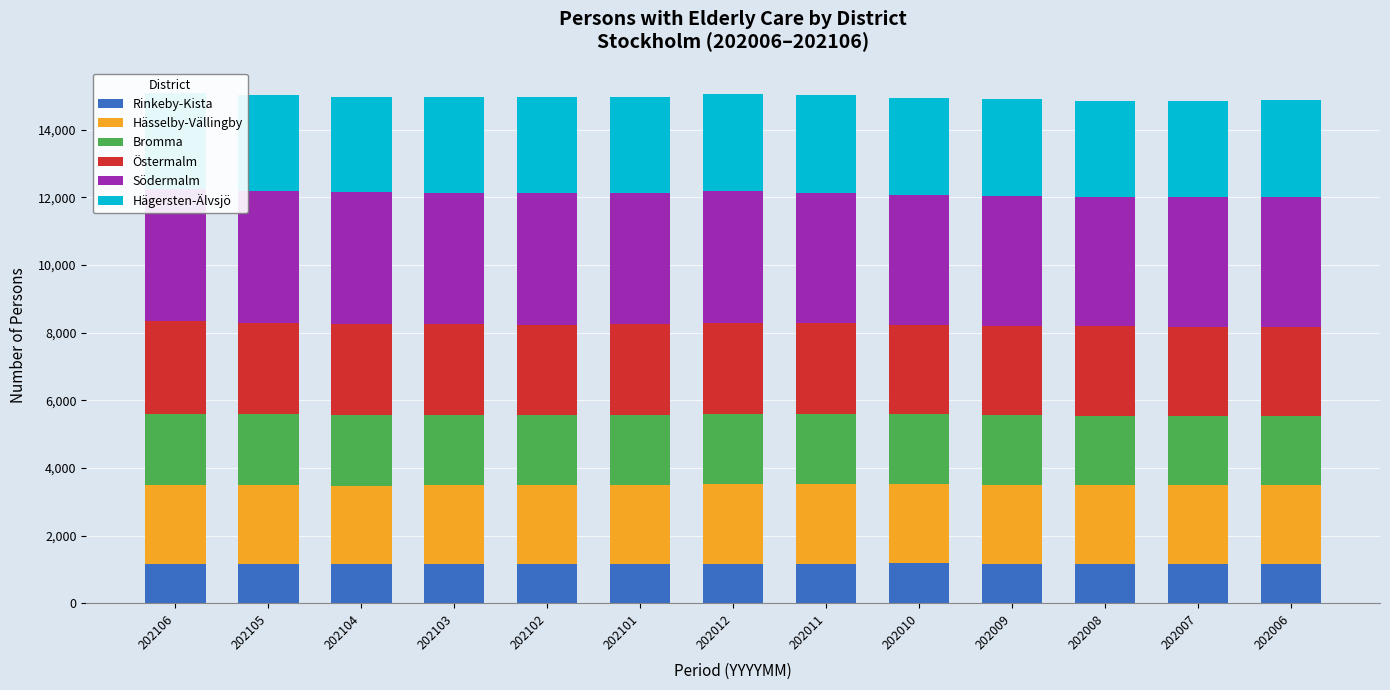

What is the difference between the Östermalm values at 202010 and 202007?

19